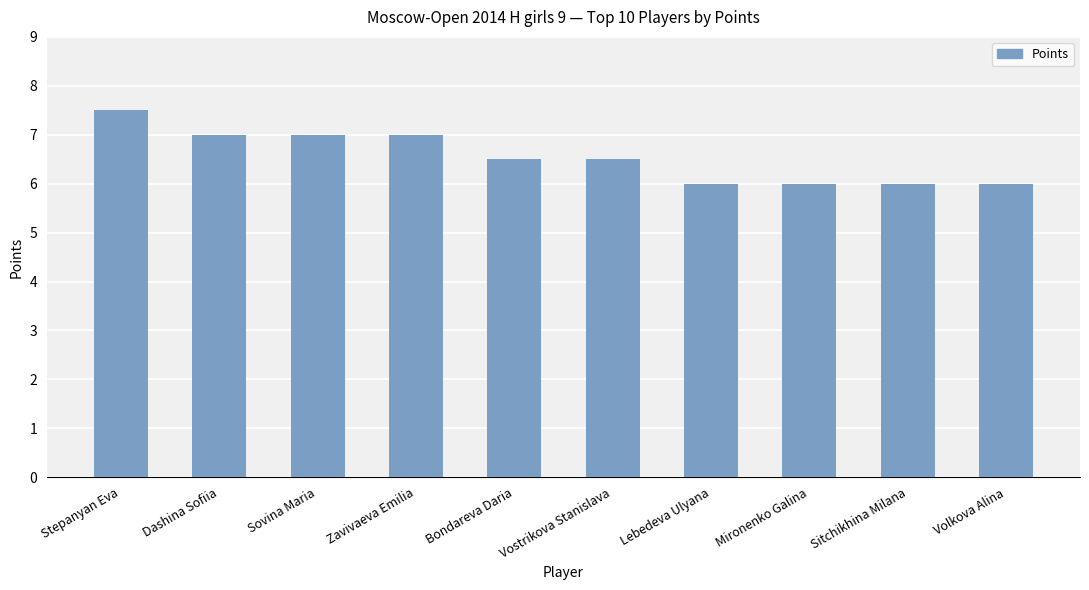

At which category does the chart reach its peak across all series?

Stepanyan Eva